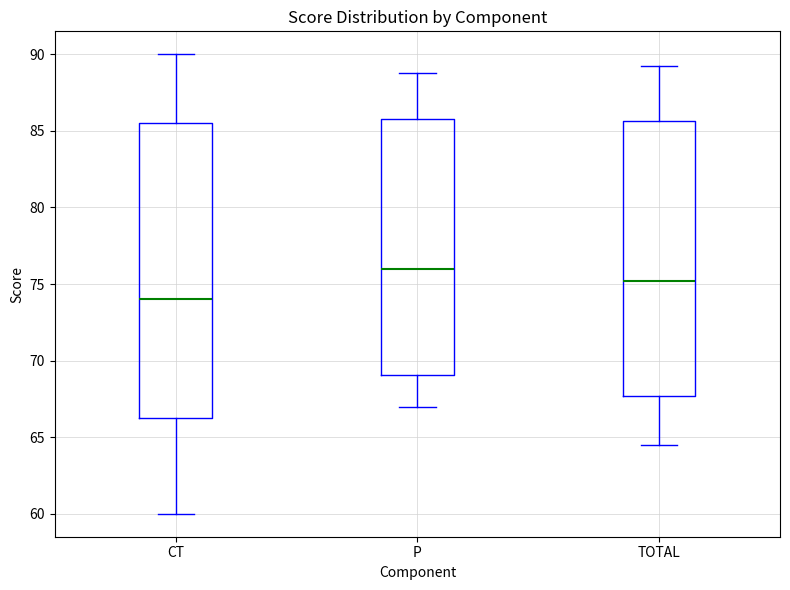

Which box is the tallest, from its lower edge to its upper edge?

CT